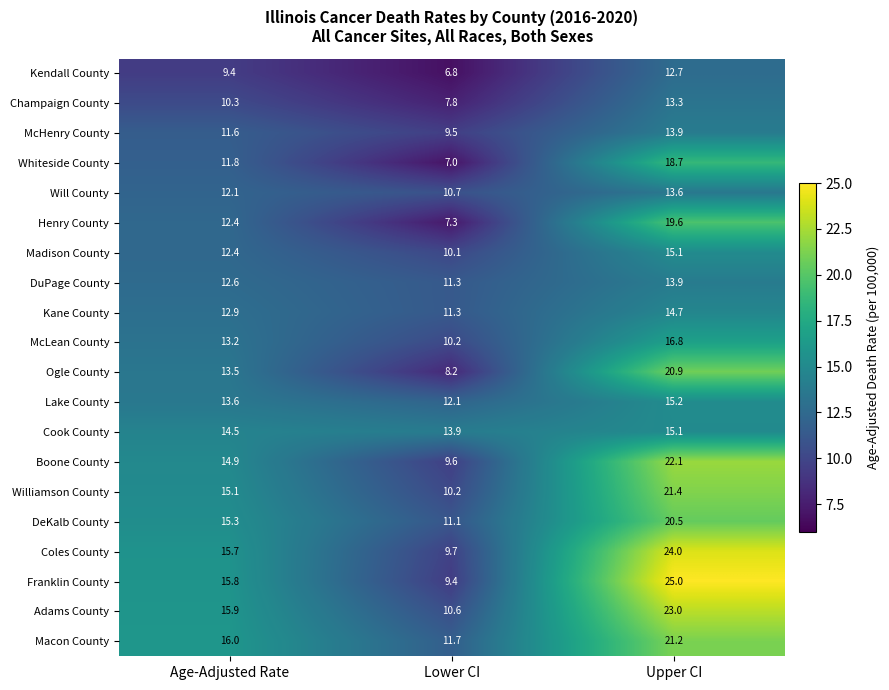

List the labels in order of Henry County value, smallest first.

Lower CI, Age-Adjusted Rate, Upper CI